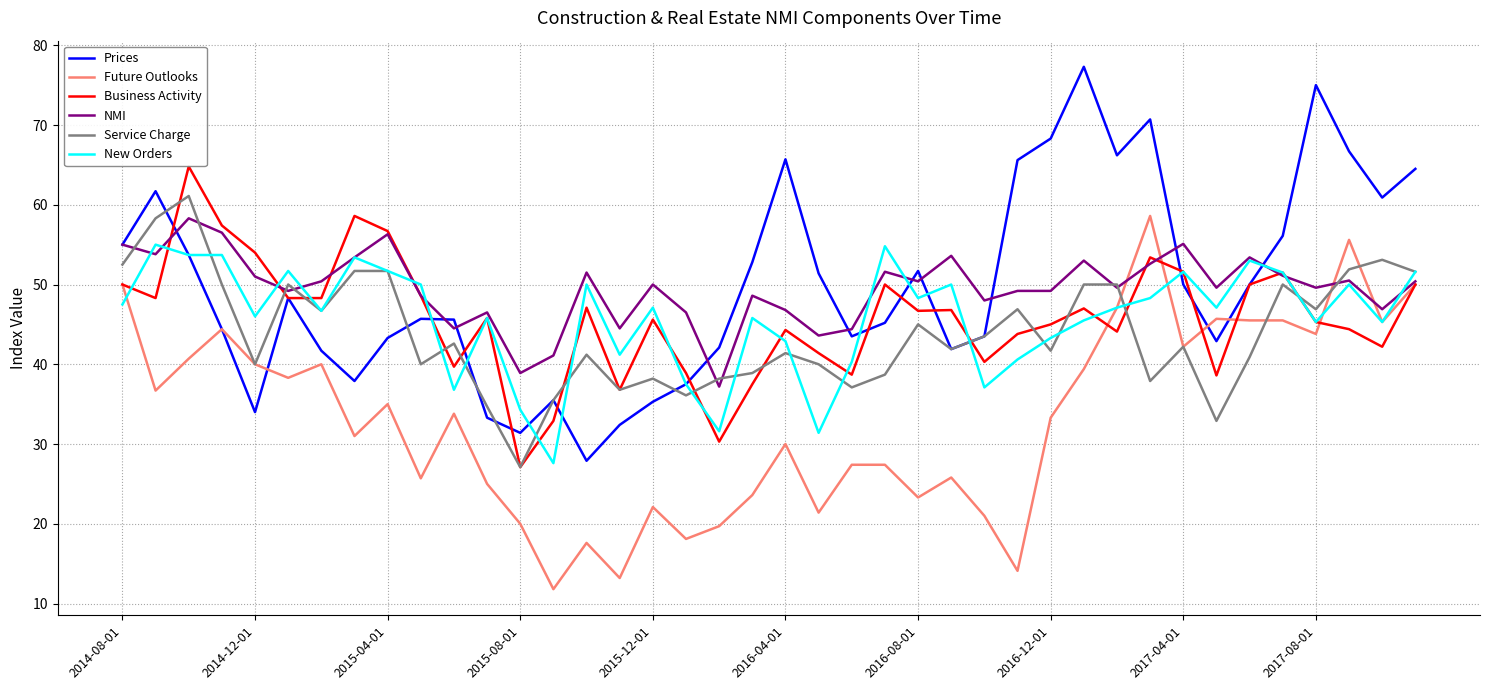

What is the smallest value displayed?

11.8